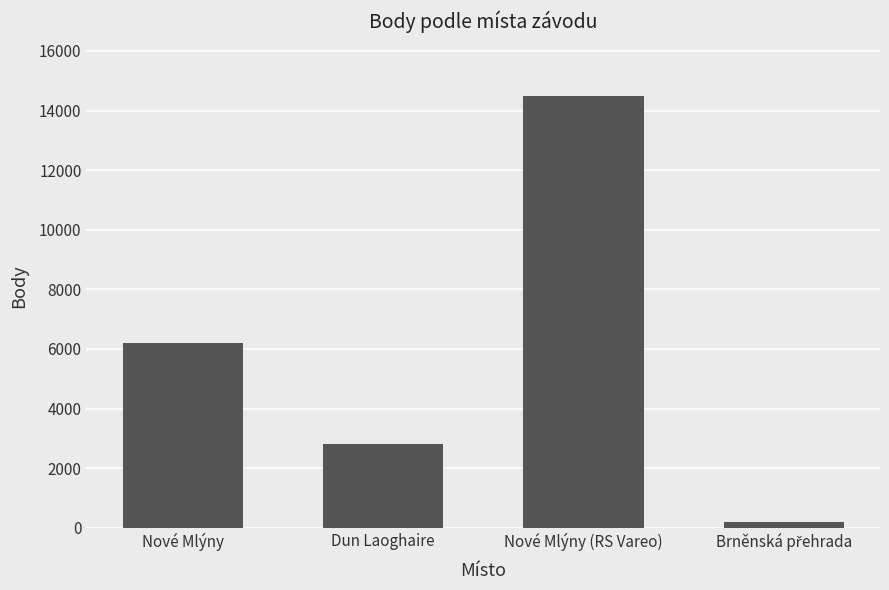

The chart shows a value of 10258 at Nové Mlýny. True or false?

False